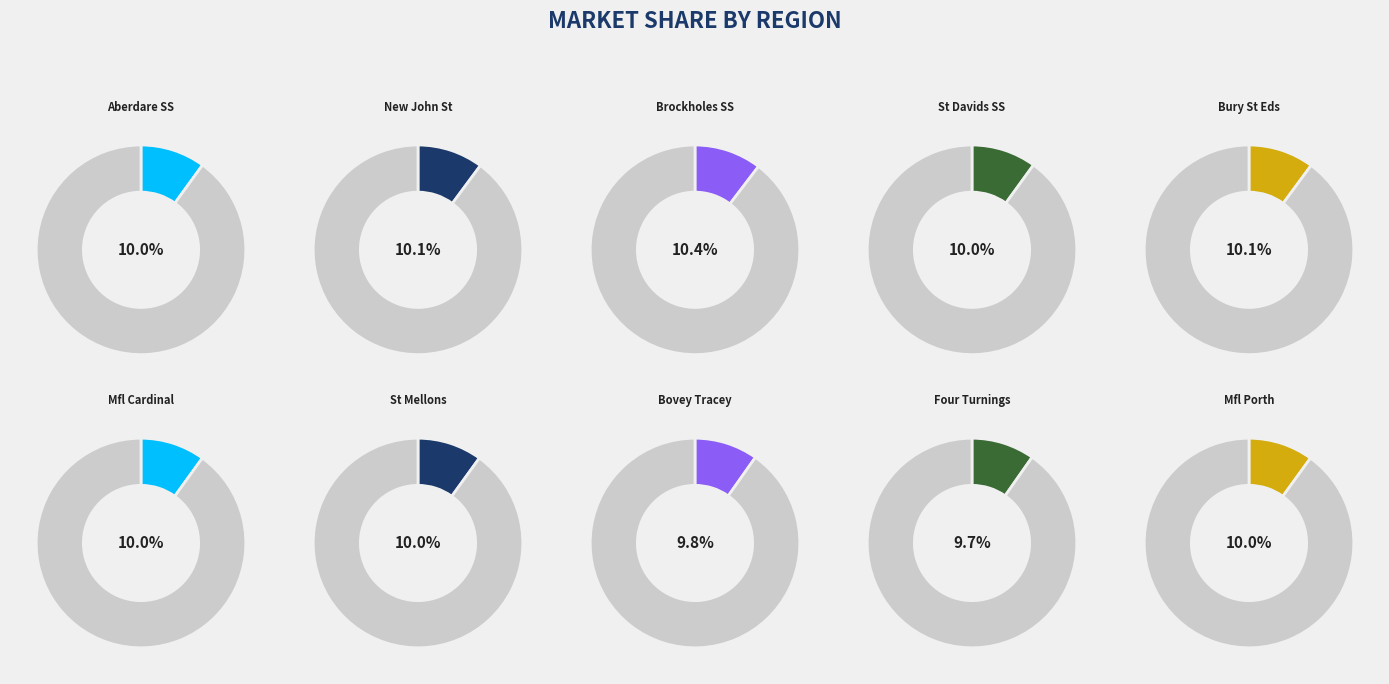

Rank the categories by value from lowest to highest.

Four Turnings Garage, The Co-Operative Bovey Tracey, Mfl Cardinal Fs247, Dk St Mellons Service Station, Mfl Porth Fs266, St Davids Service Station, Aberdare Service Station, Mfl Bury St Edmunds Fs108, Mfl New John Street Fs152, Hks Brockholes Service Station